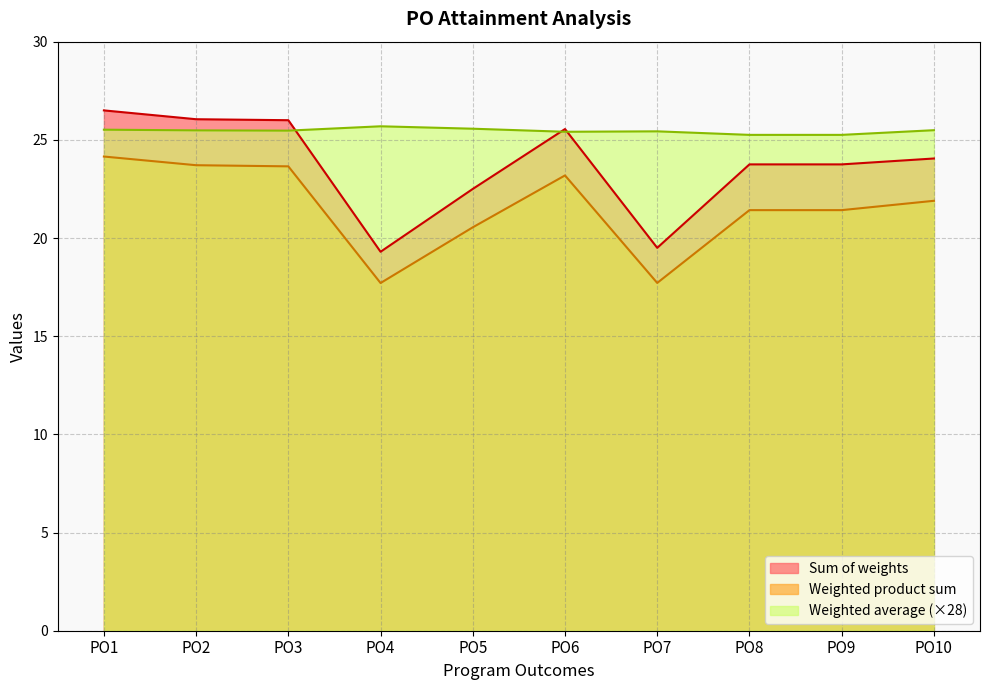

What is the value of the Sum of weights point at the 9th from the left?

23.8